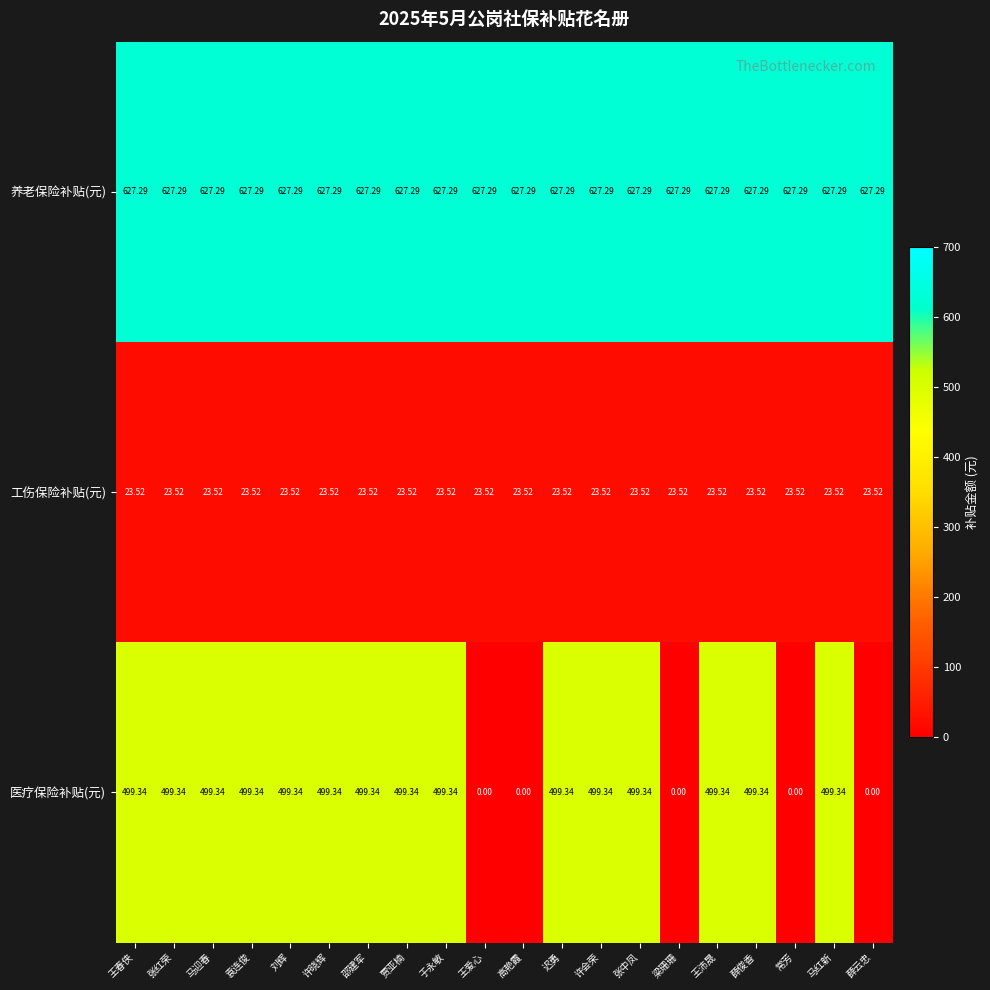

Rank the series by their maximum value, from lowest to highest.

工伤保险补贴(元), 医疗保险补贴(元), 养老保险补贴(元)